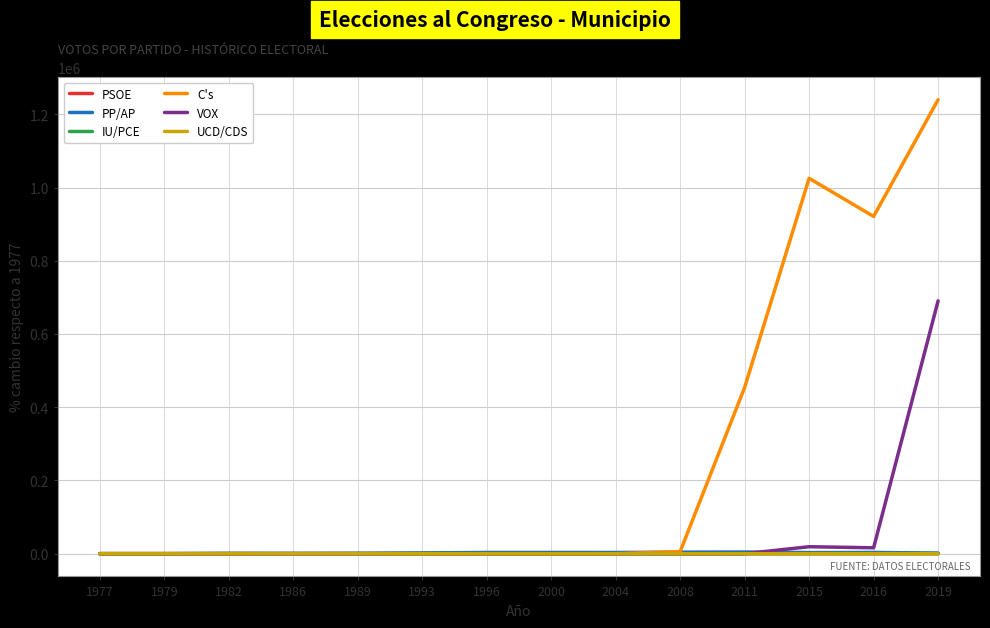

Which label corresponds to the largest value in the chart?

2019